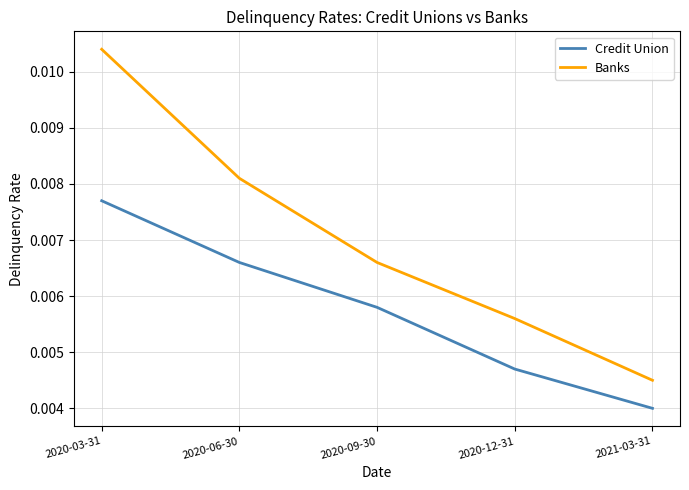

Which series has the largest total across all categories?

Banks